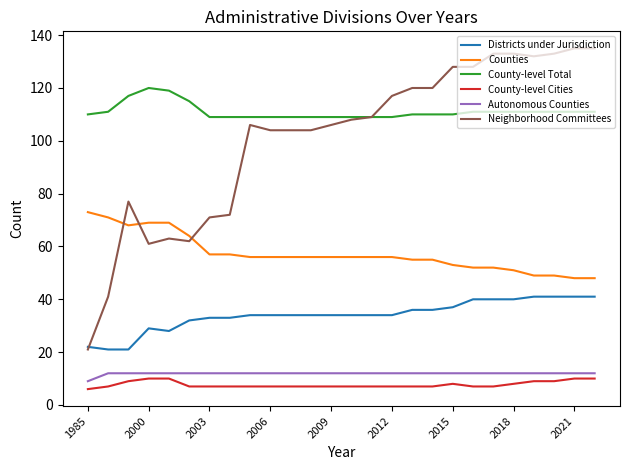

Which series has the largest total across all categories?

County-level Total